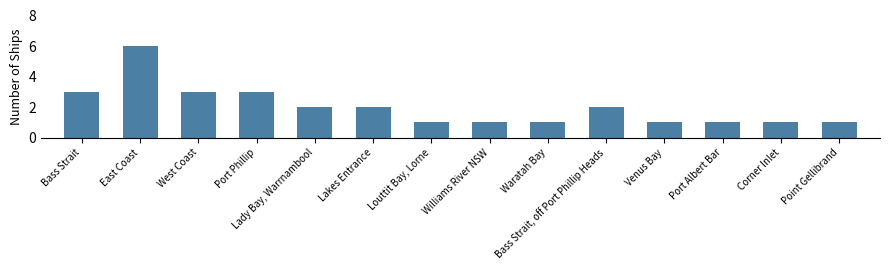

What is the label of the 11th bar from the right?

Port Phillip